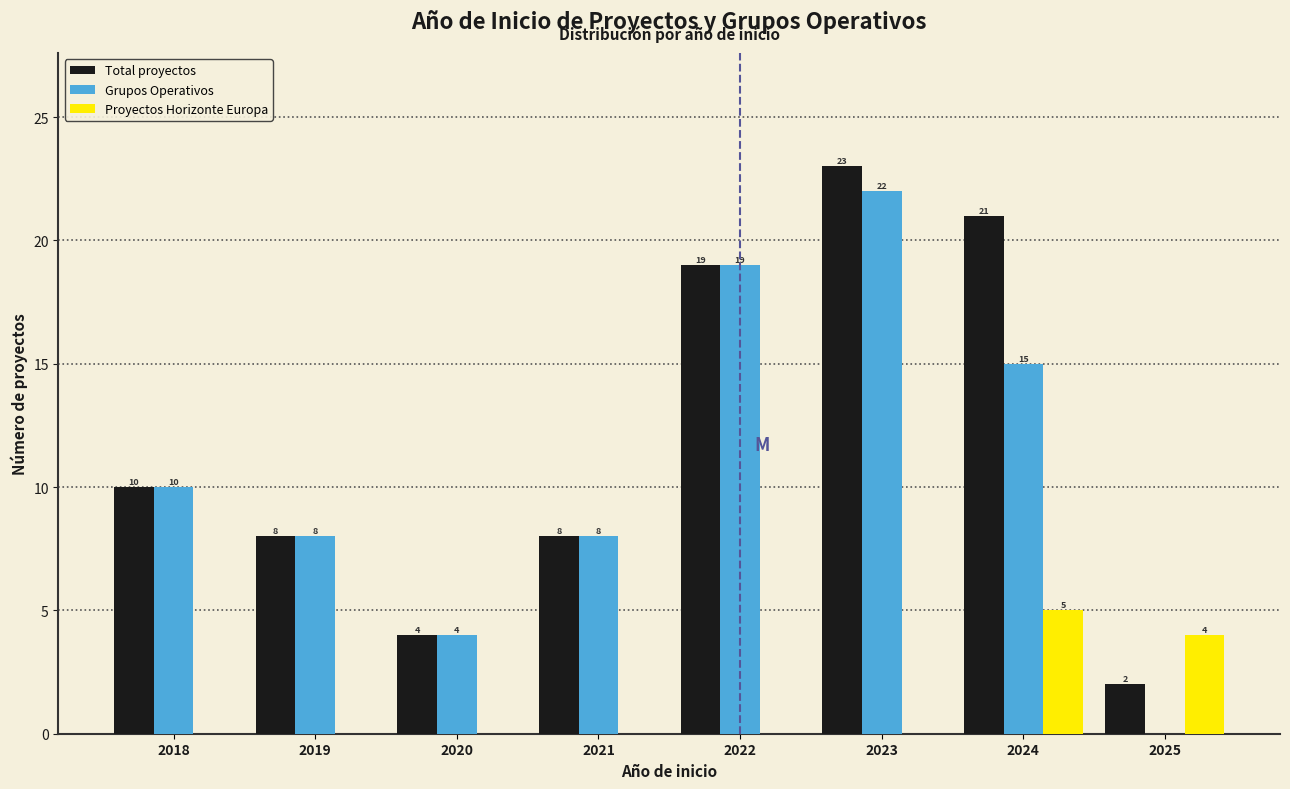

Reading left to right, transcribe all the data shown in this chart.

Total proyectos: 2018=10	2019=8	2020=4	2021=8	2022=19	2023=23	2024=21	2025=2
Grupos Operativos: 2018=10	2019=8	2020=4	2021=8	2022=19	2023=22	2024=15	2025=0
Proyectos Horizonte Europa: 2018=0	2019=0	2020=0	2021=0	2022=0	2023=0	2024=5	2025=4